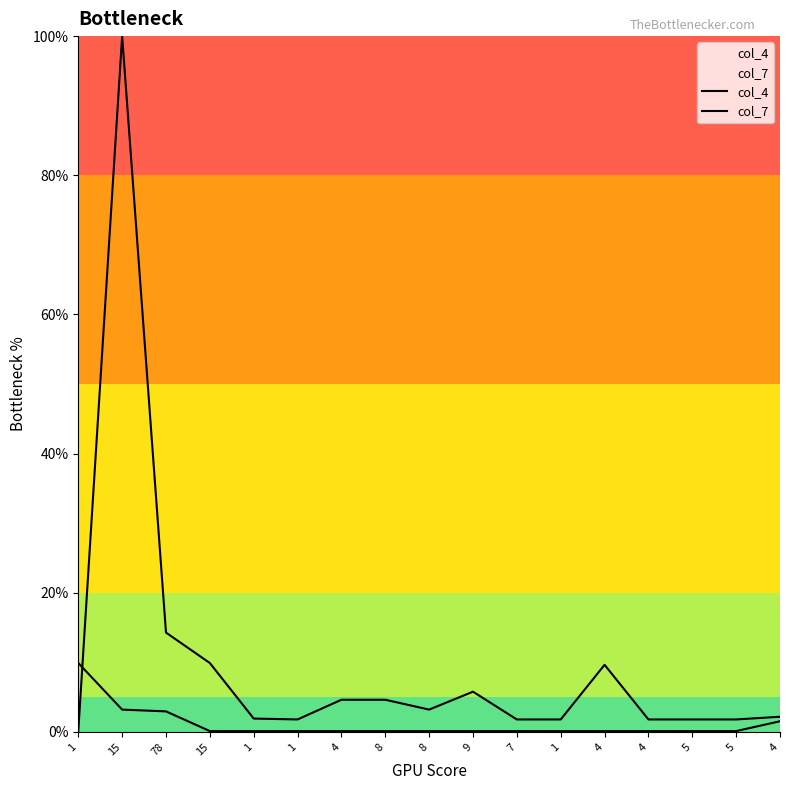

What is the average value of the col_4 series?

9.8